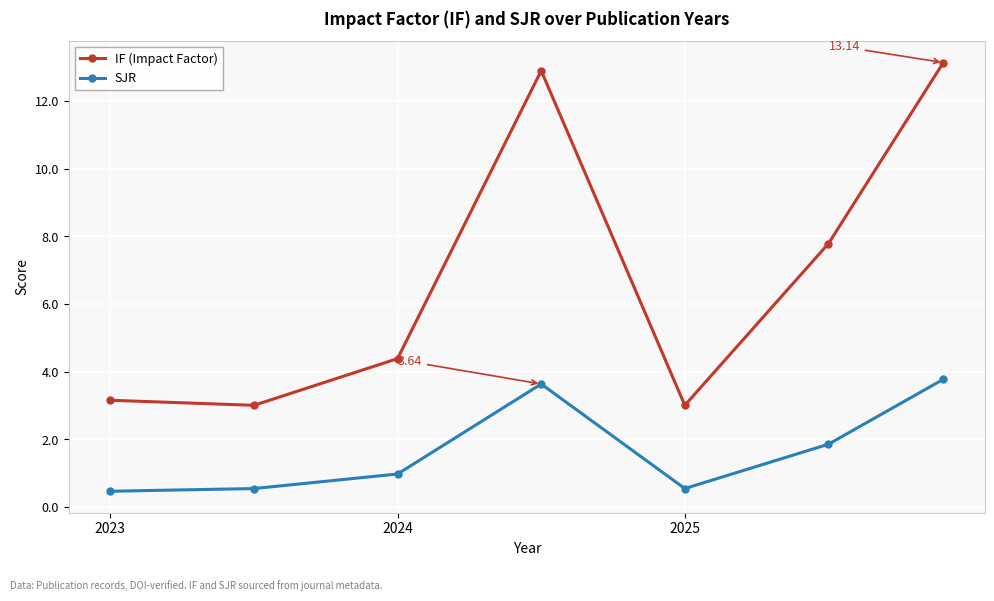

What is the value of the SJR point at the 5th from the left?

0.6